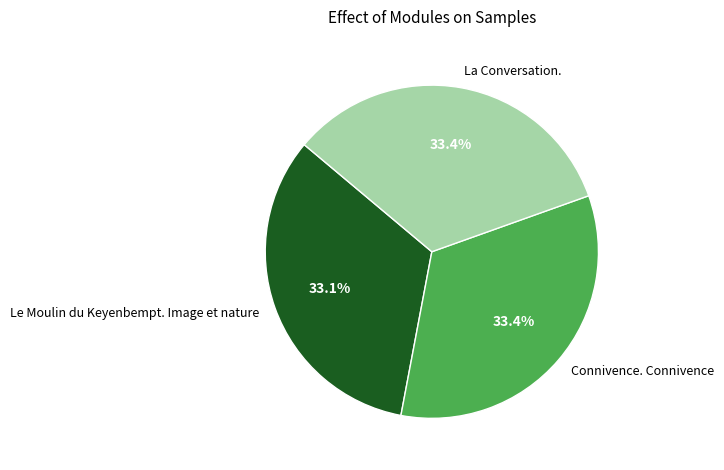

Is there a majority slice in this chart?

No